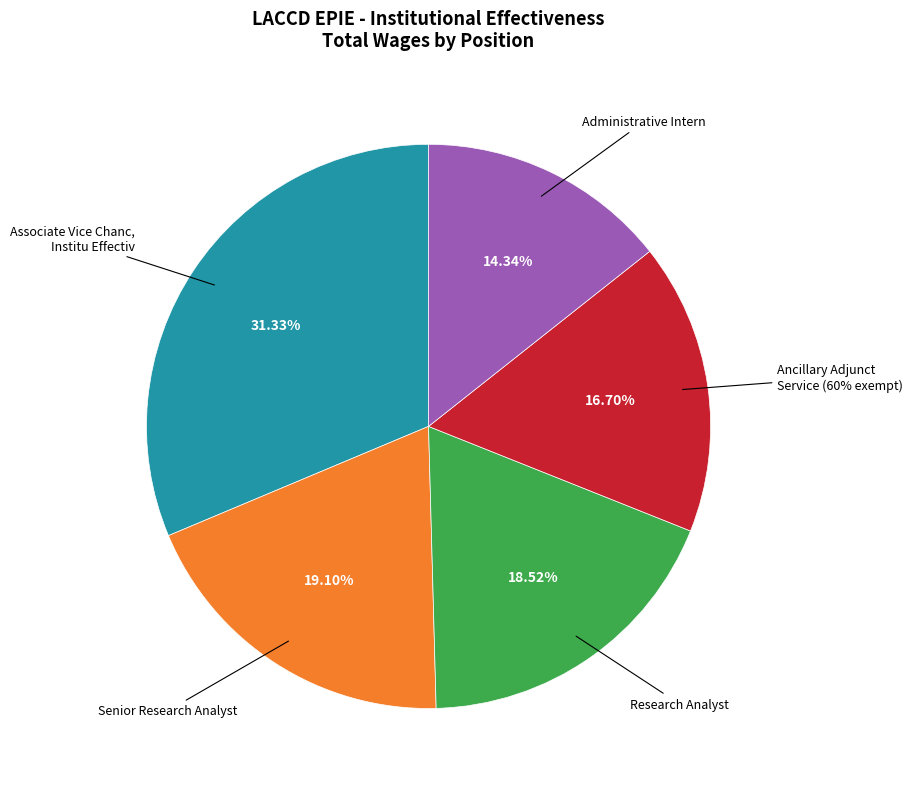

Is Ancillary Adjunct Service (60% exempt) the majority of the pie?

No